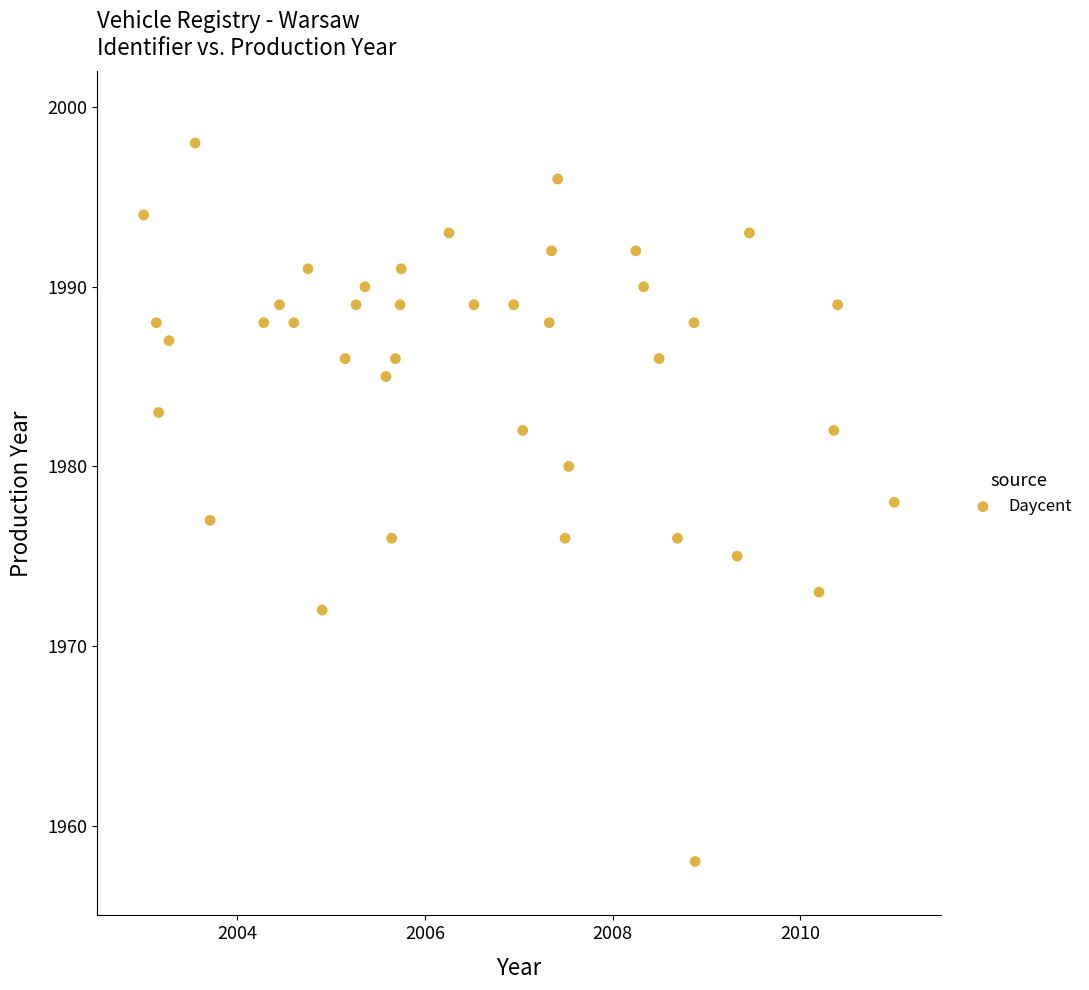

What is the range of Y values (max minus min)?

40